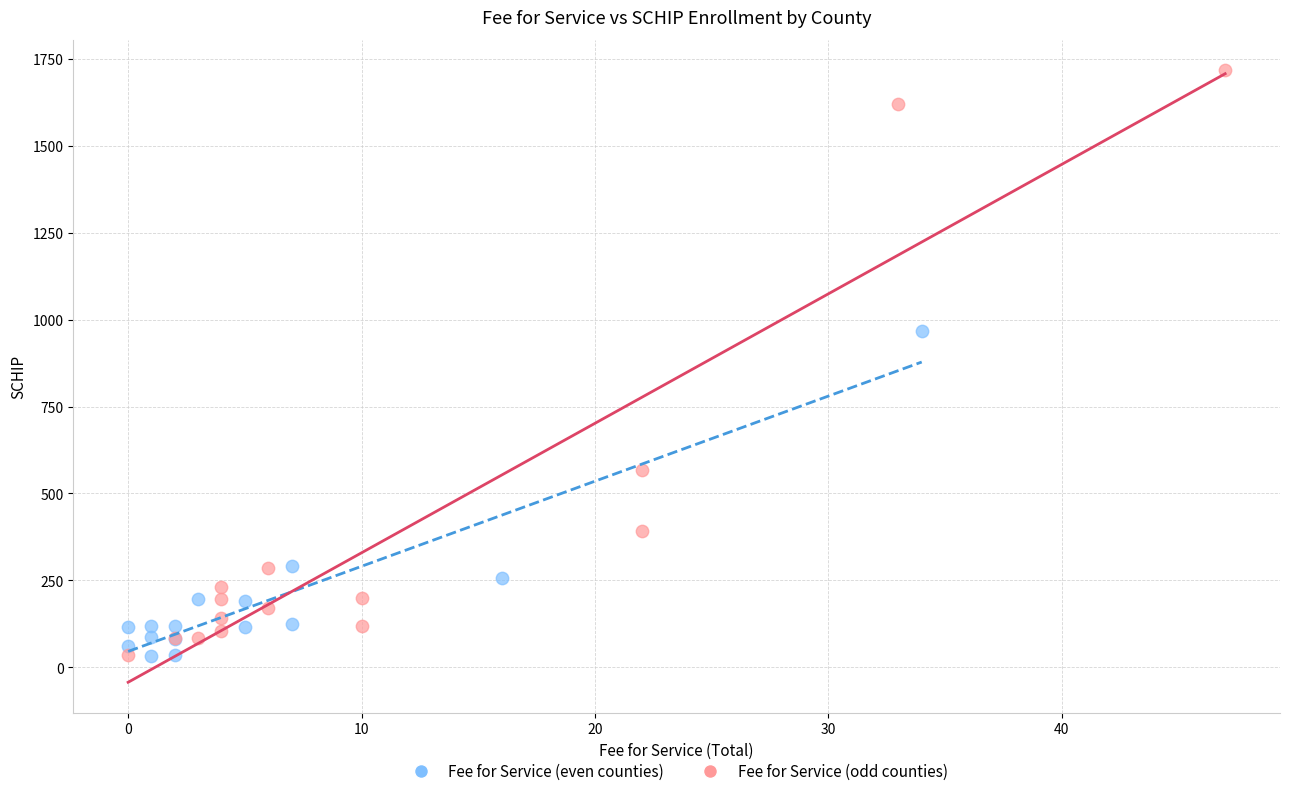

What are all the series names shown in the legend?

Fee for Service (even counties), Fee for Service (odd counties)